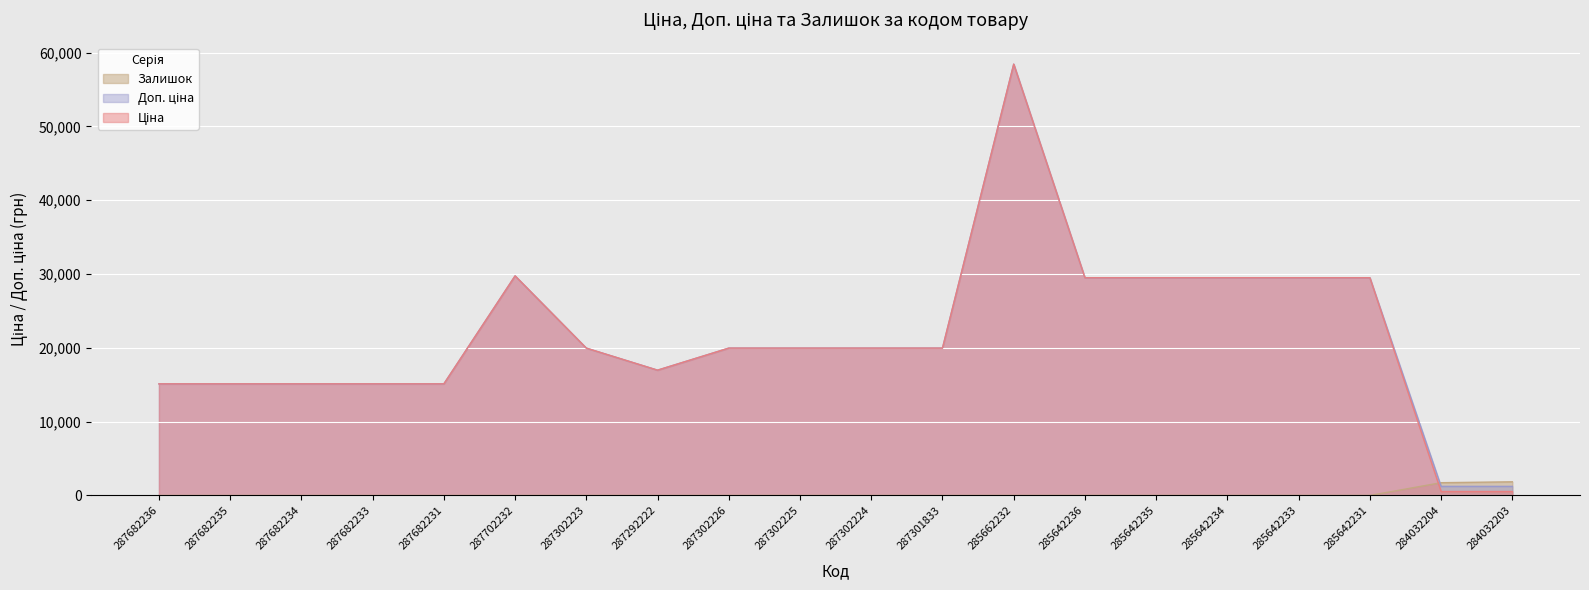

Which series has the largest total across all categories?

Доп. ціна